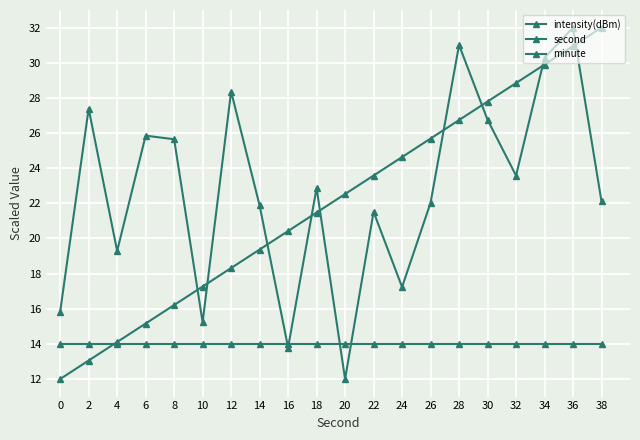

Is the value of intensity(dBm) at 24 greater than the value of second at 32?

No